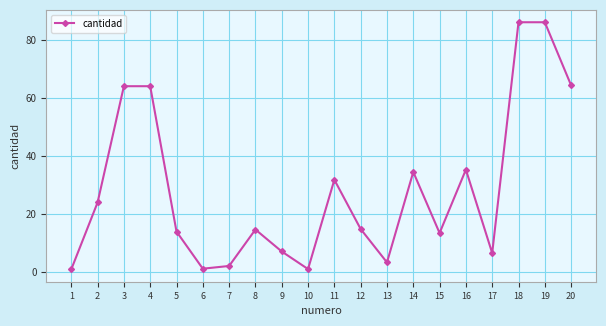

The value at 3 is 64.0. True or false?

True